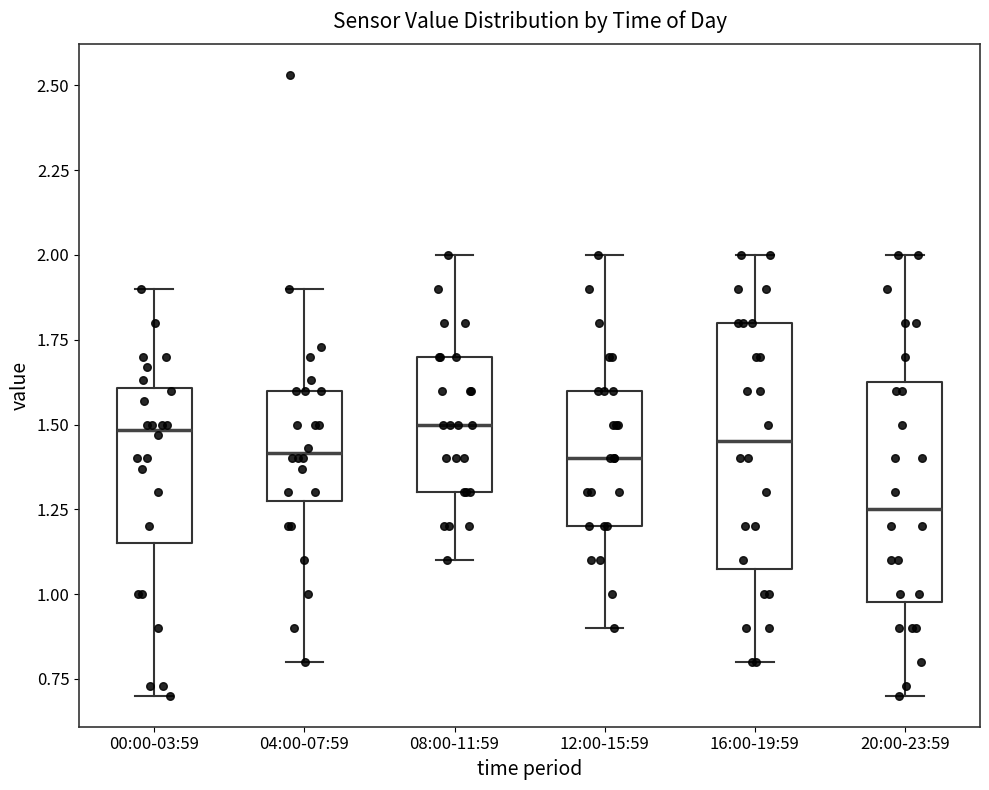

Comparing the boxes themselves (not the whiskers), which one is the tallest?

16:00-19:59